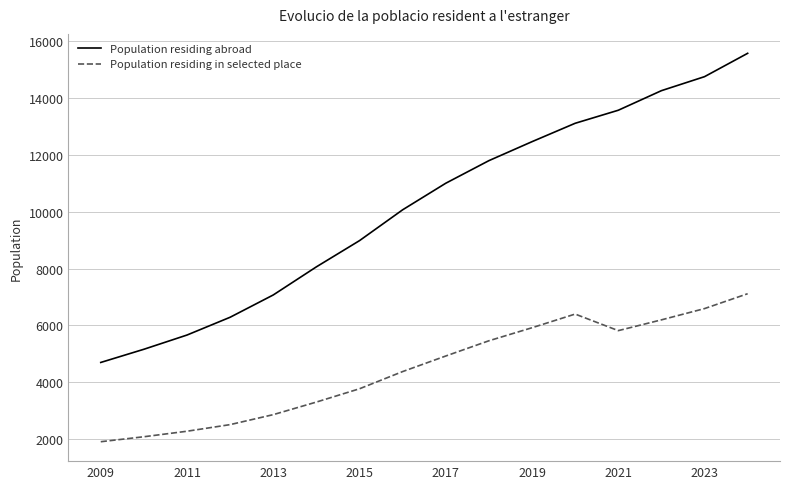

True or false: Population residing abroad and Population residing in selected place cross at least once.

False